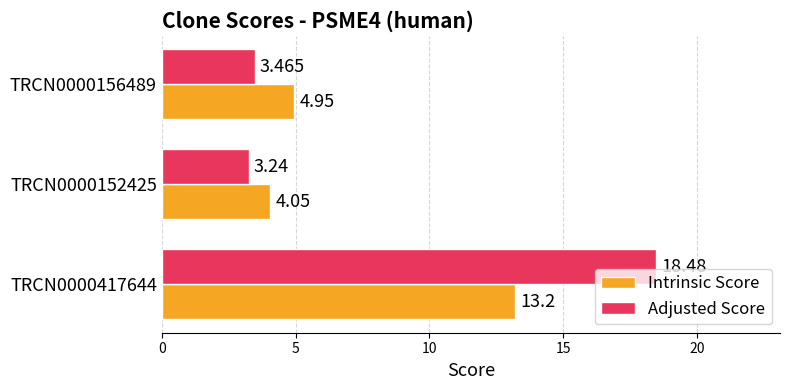

Is the value of Intrinsic Score at TRCN0000152425 greater than the value of Adjusted Score at TRCN0000417644?

No